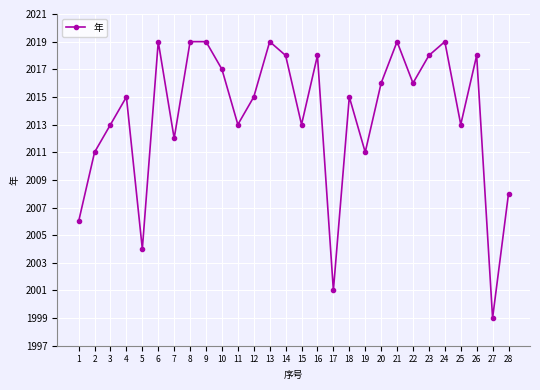

What is the value of the 15th point from the left?

2013